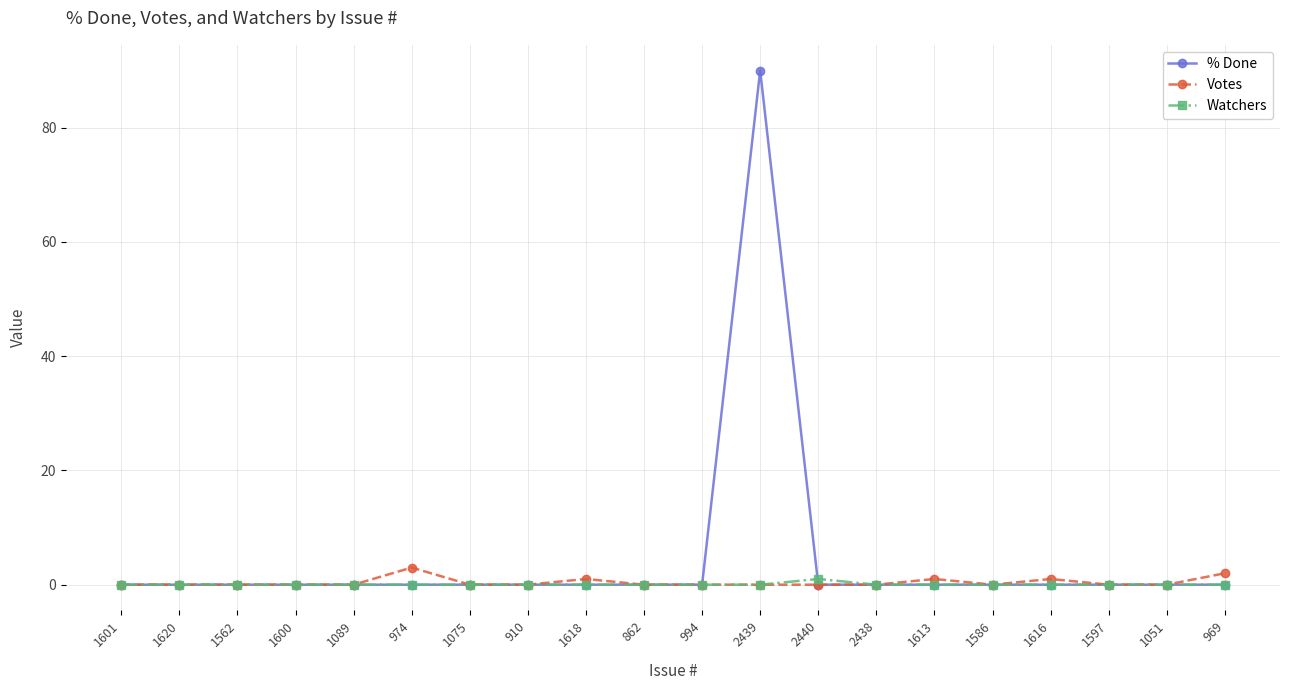

What is the sum of all % Done values?

90